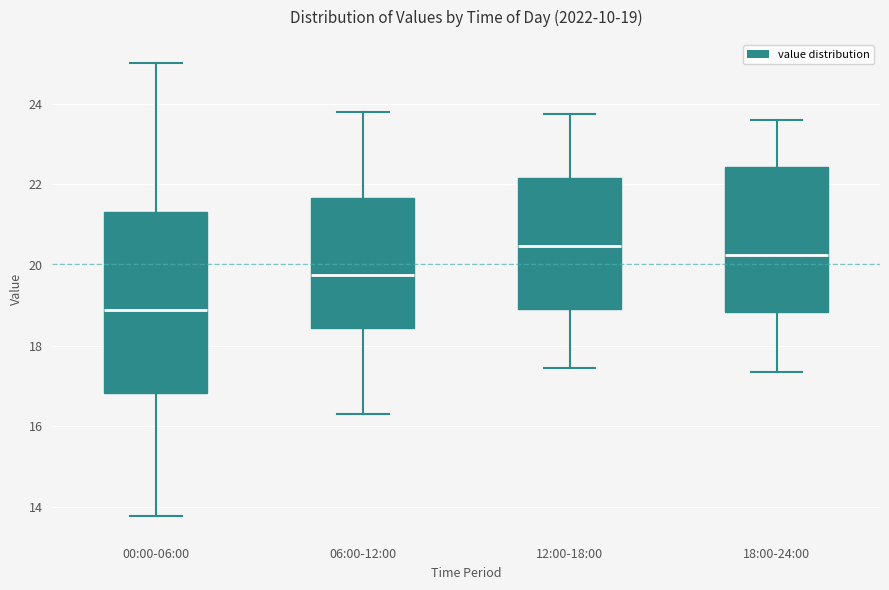

Which box's median line is the highest?

12:00-18:00